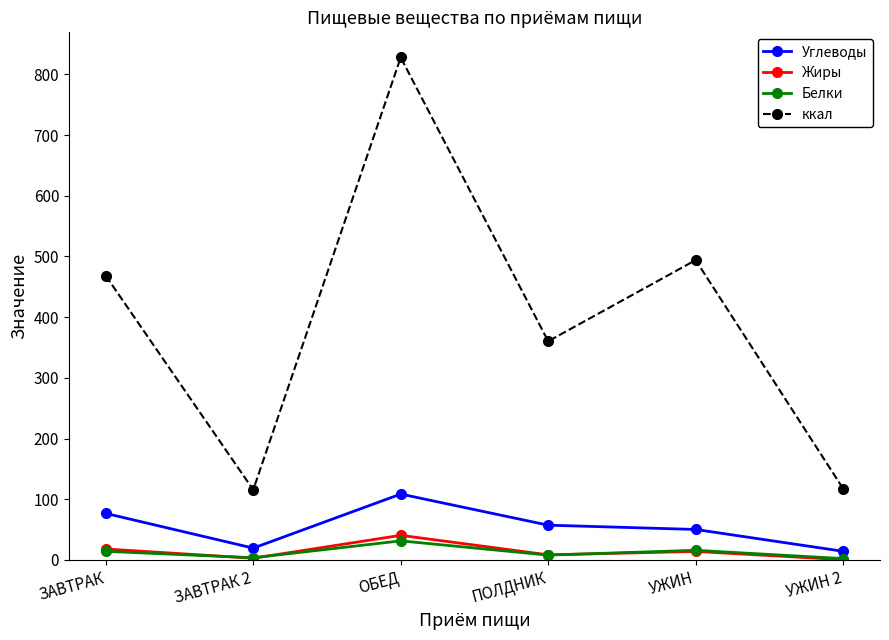

What is the lowest value of the ккал series?

115.6